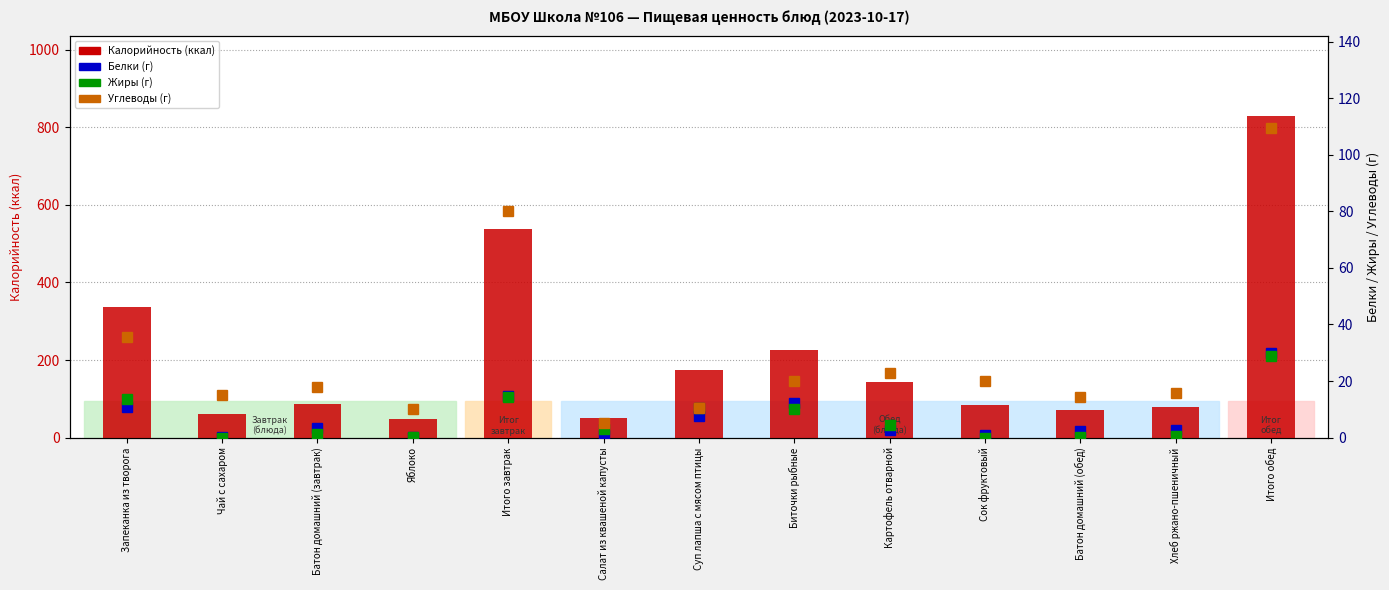

What position from the left is Суп лапша с мясом птицы?

7